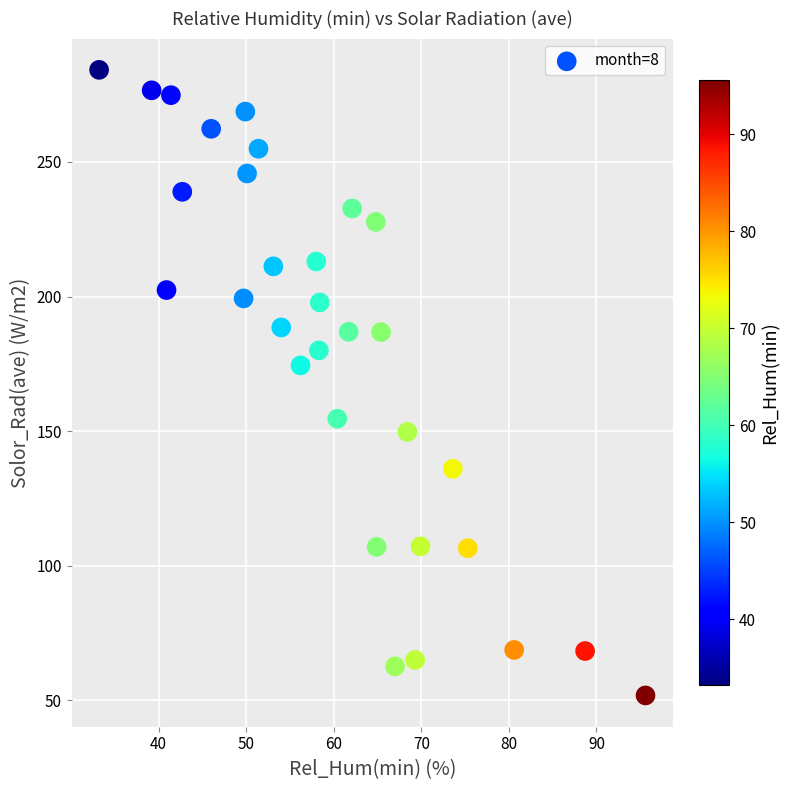

What Y value in the scatter plot is closest to 168?

174.4